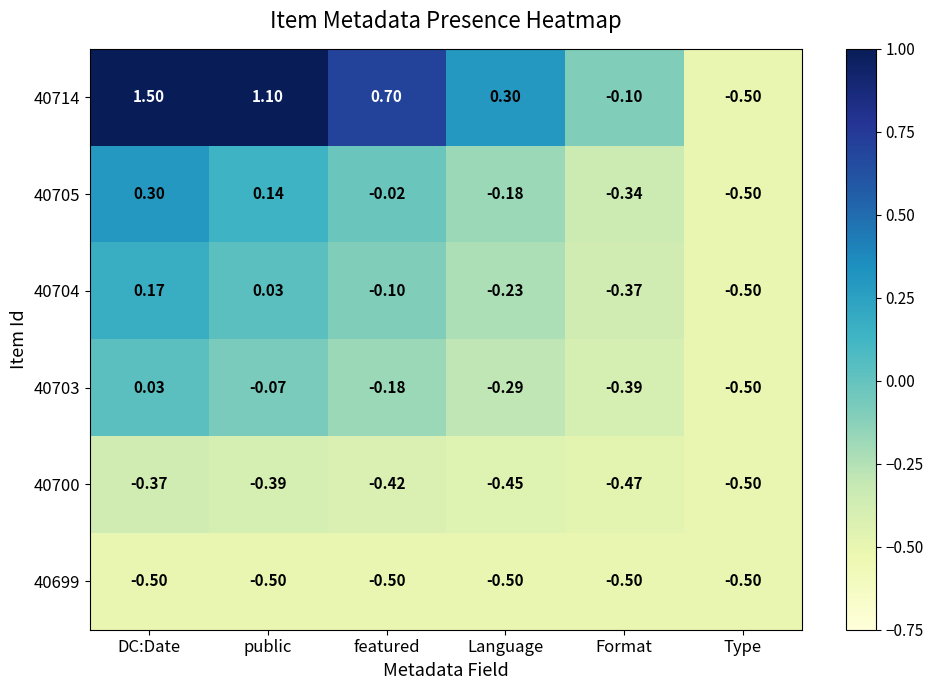

At which label does 40700 reach its peak?

DC:Date